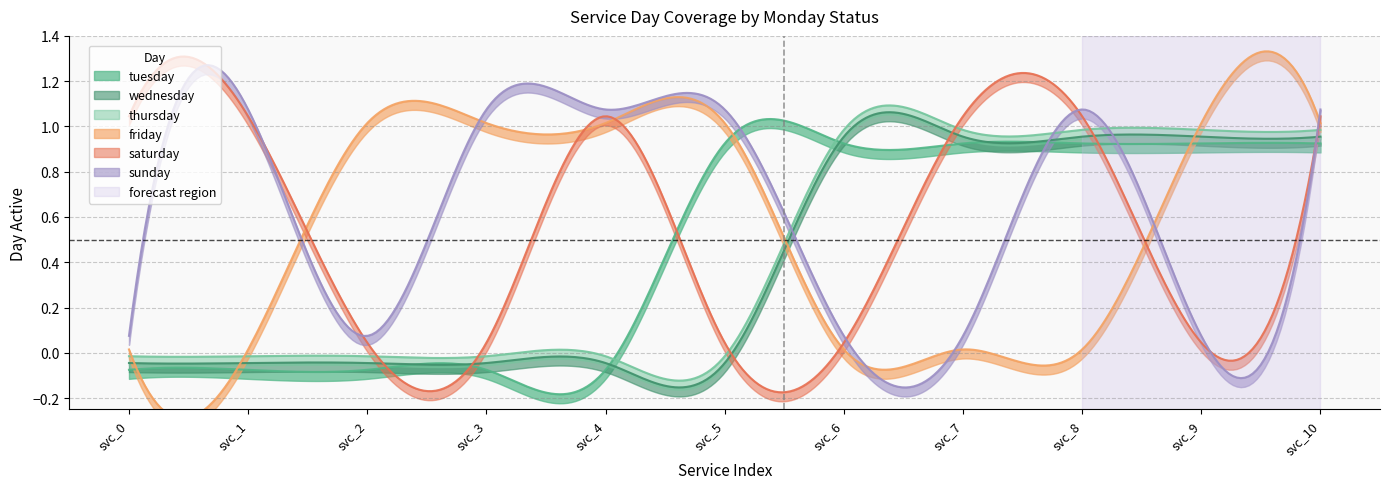

Does the chart have visible grid lines?

Yes